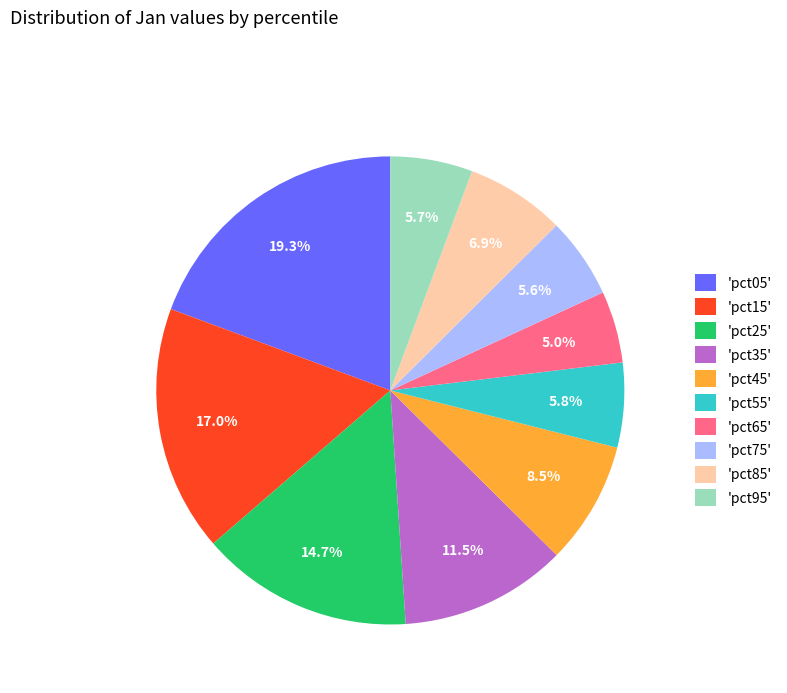

Between 'pct15' and 'pct65', which is larger?

'pct15'